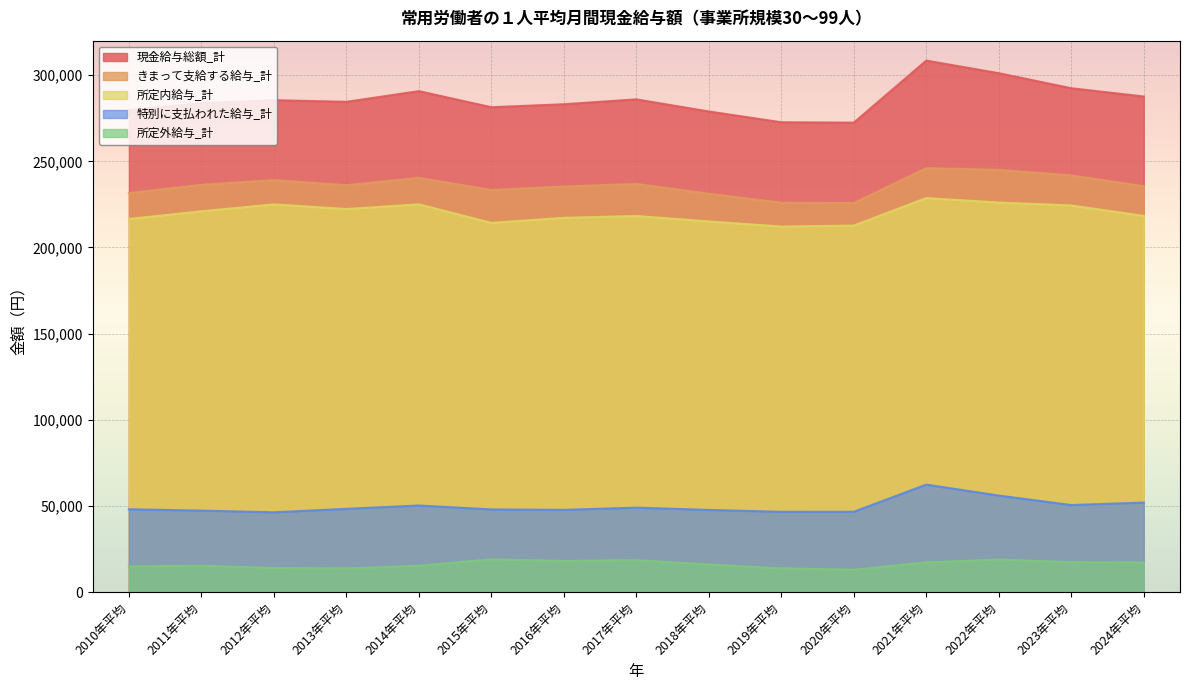

At which label does 所定外給与_計 reach its minimum?

2020年平均